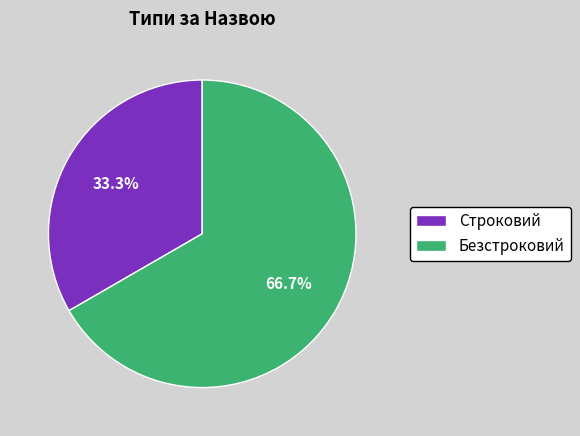

What is the ratio of the value at Строковий to the value at Безстроковий?

0.5